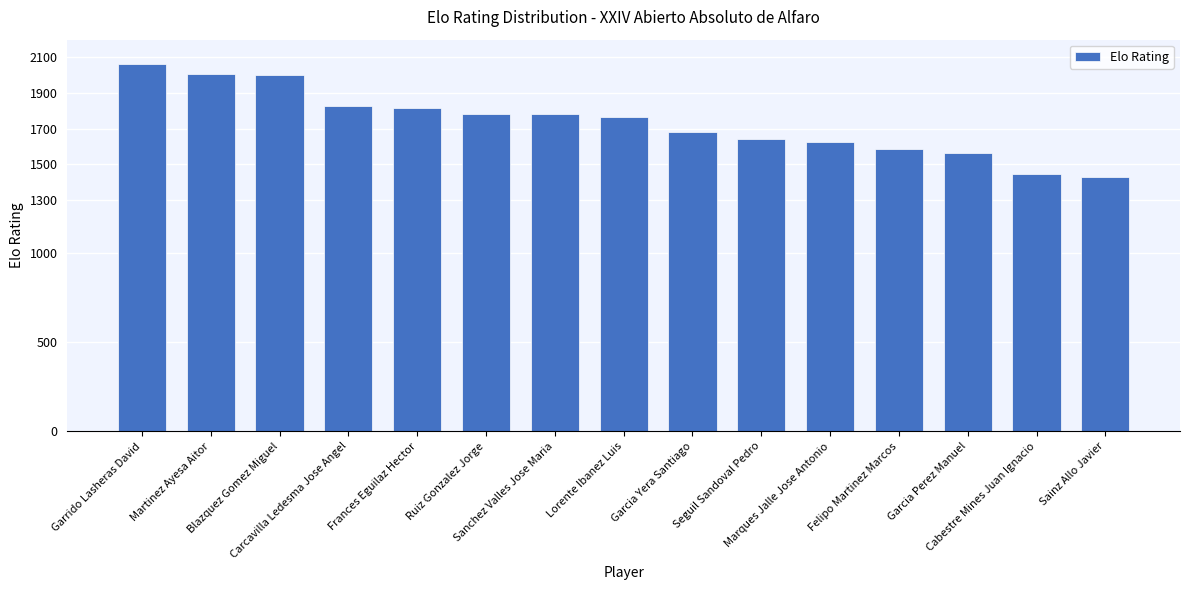

How many data points does each series have?

15